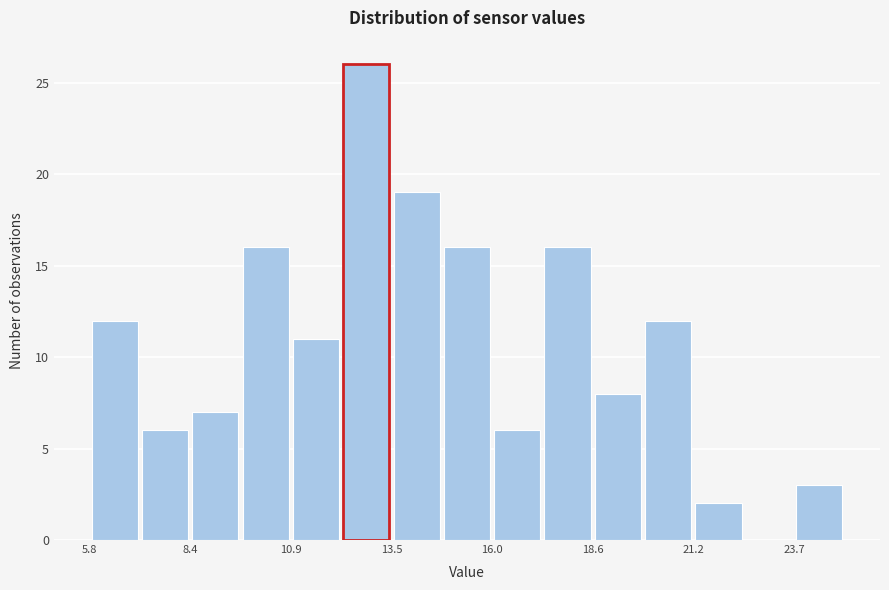

Read against the x-axis, roughly where is the centre of the tallest bar?

13.0